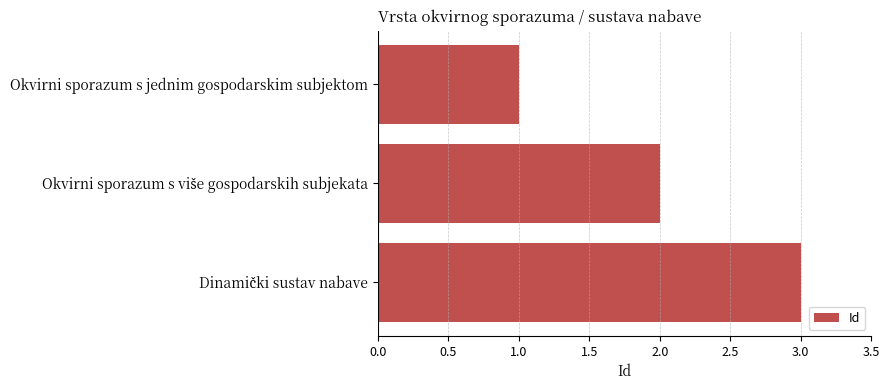

What is the label of the 3rd bar from the bottom?

Okvirni sporazum s jednim gospodarskim subjektom